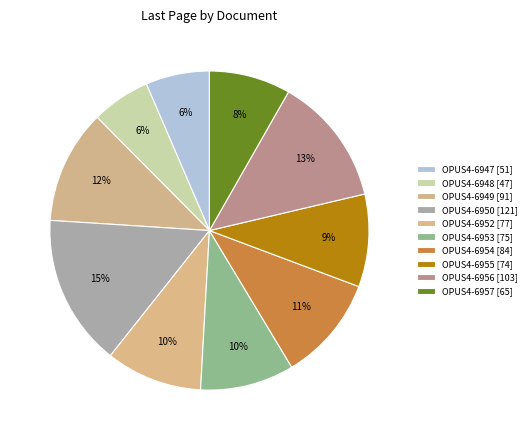

How many slices are in this pie chart?

10